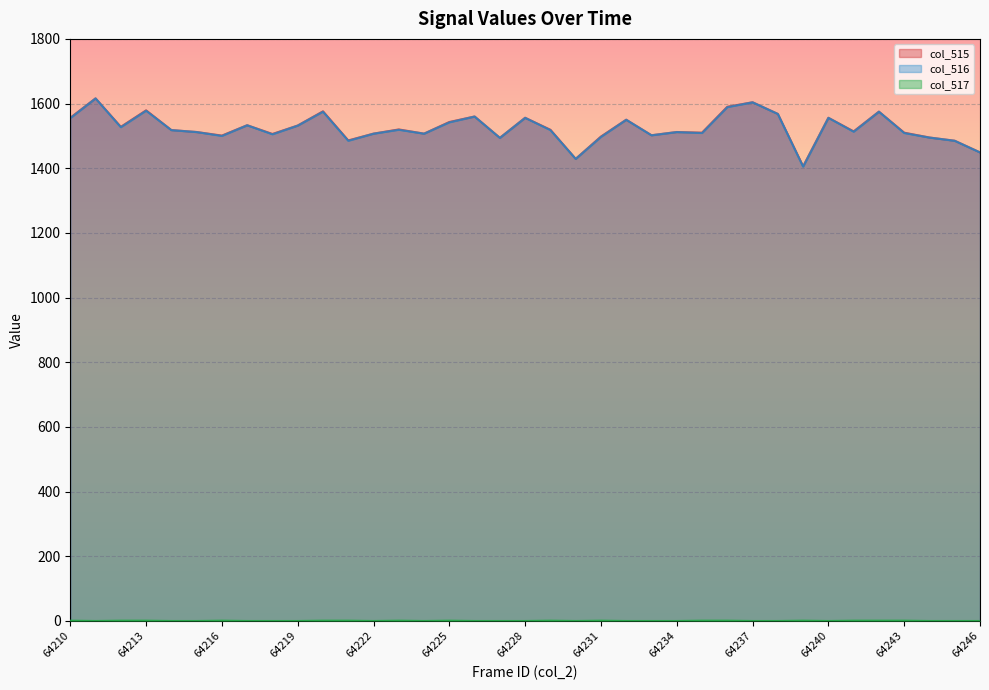

Which category has the lowest value across all series?

64211